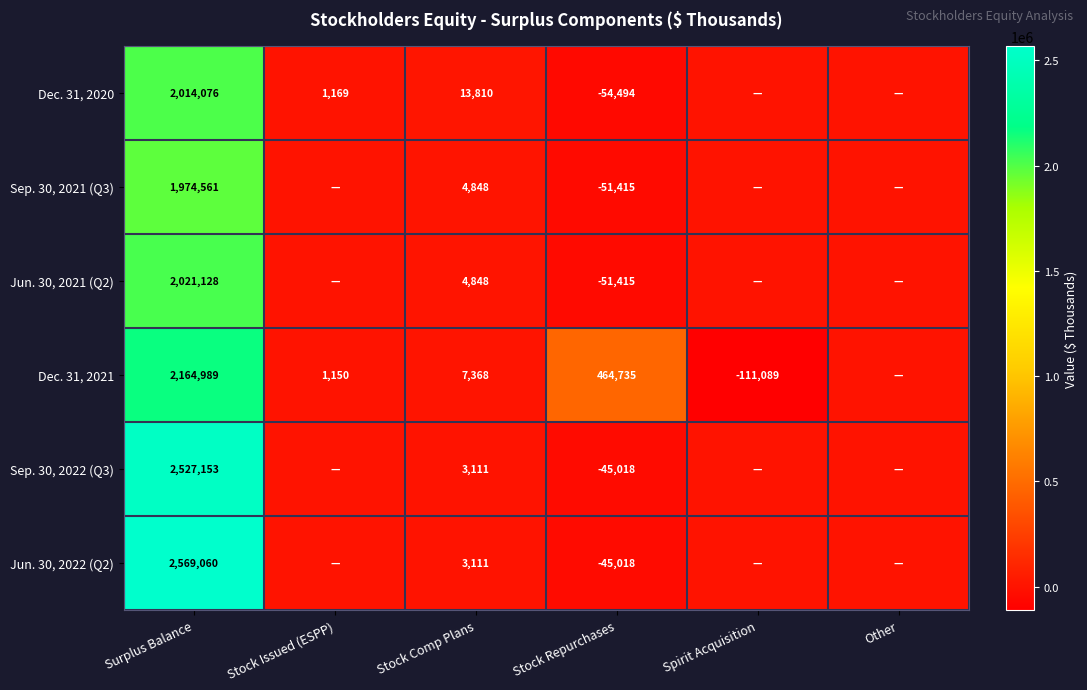

What is the total value across all series at Stock Repurchases?

217375